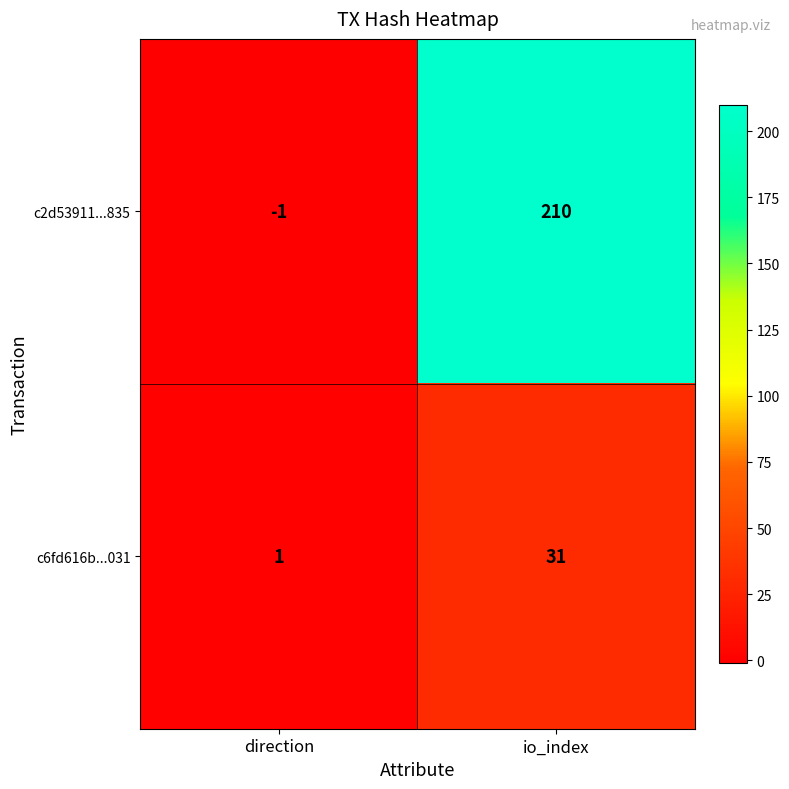

How many values in c2d53911...835 are above zero?

1